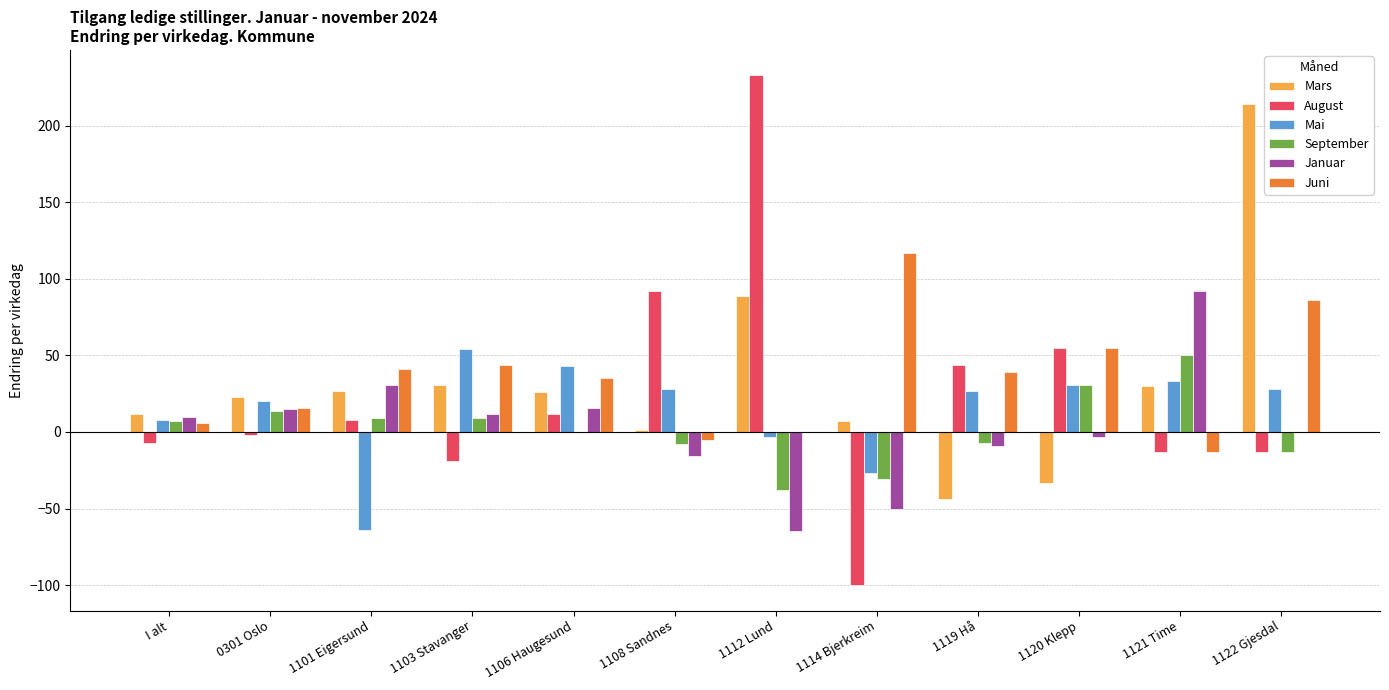

What is the sum of all Juni values?

421